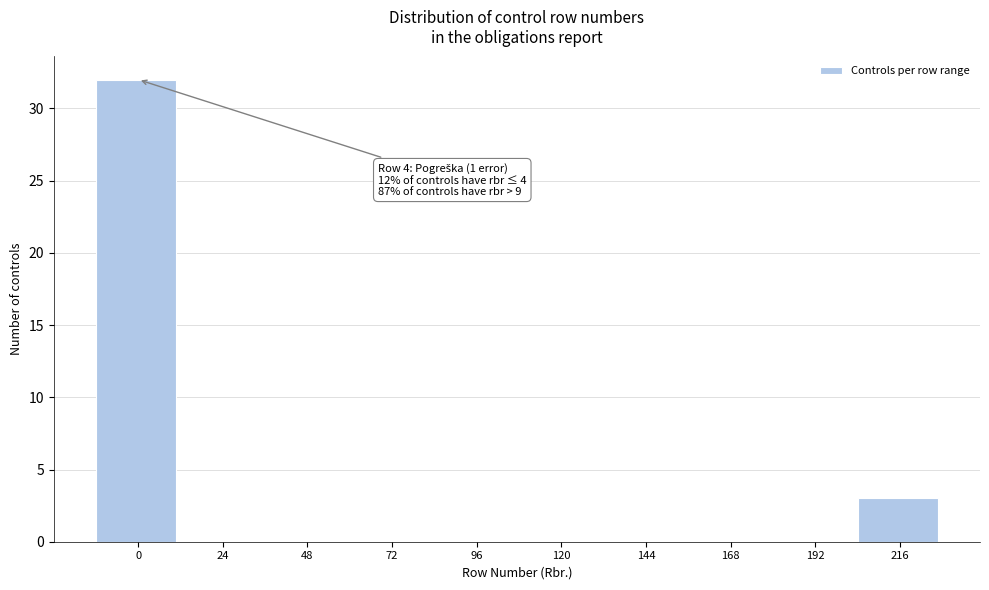

Reading left to right, extract all data points from this chart.

0=32	24=0	48=0	72=0	96=0	120=0	144=0	168=0	192=0	216=3